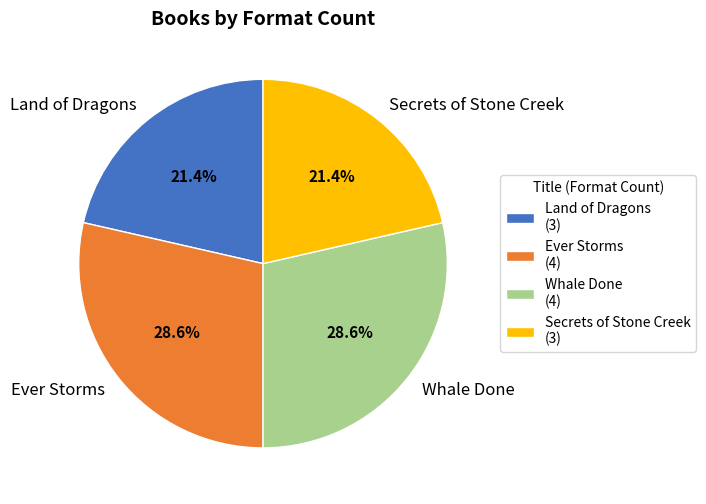

Is there any slice that represents more than half of the pie?

No